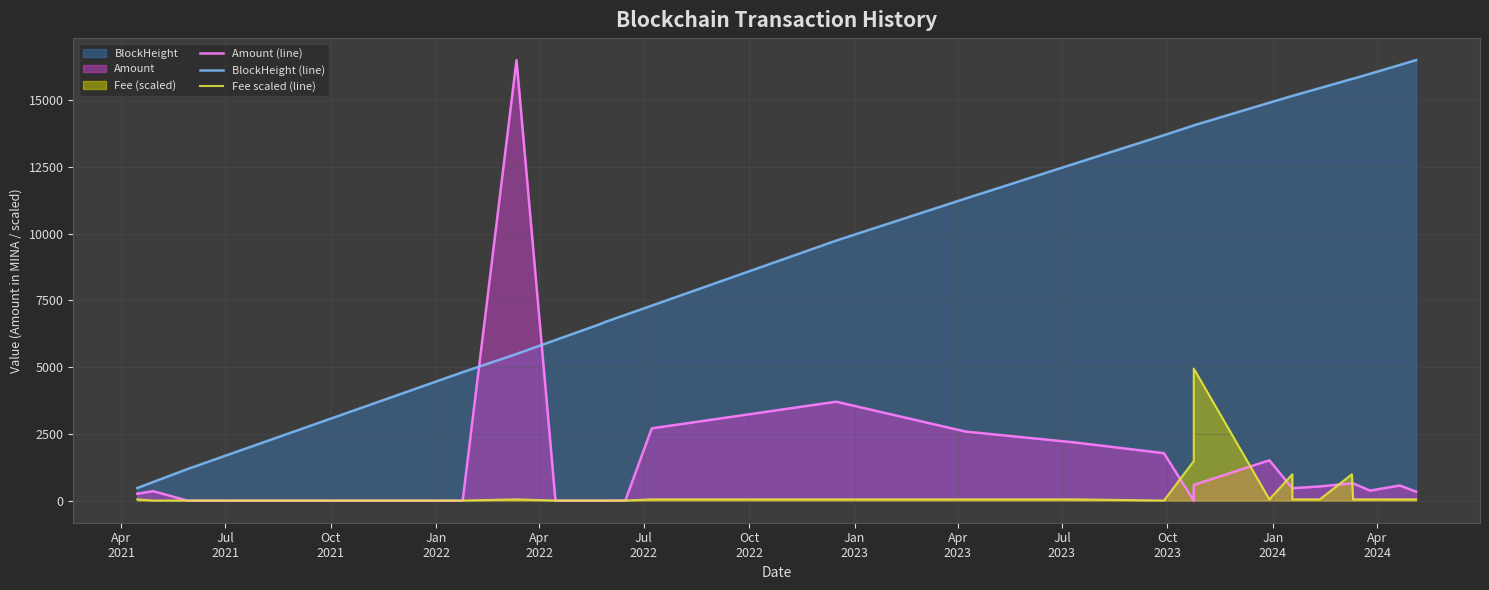

What is the minimum value for BlockHeight (line)?

473.9